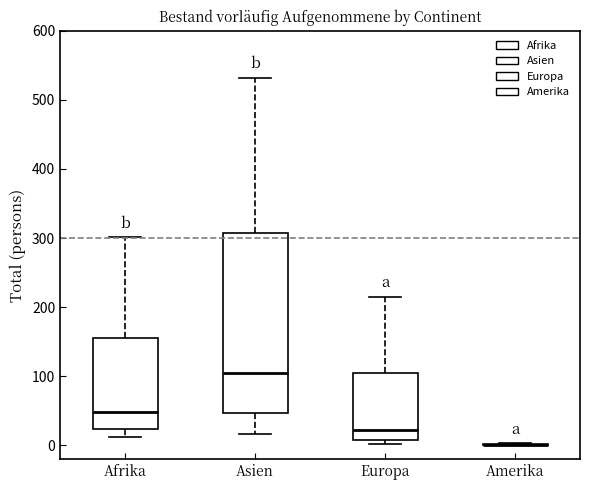

Which box is the tallest, from its lower edge to its upper edge?

Asien